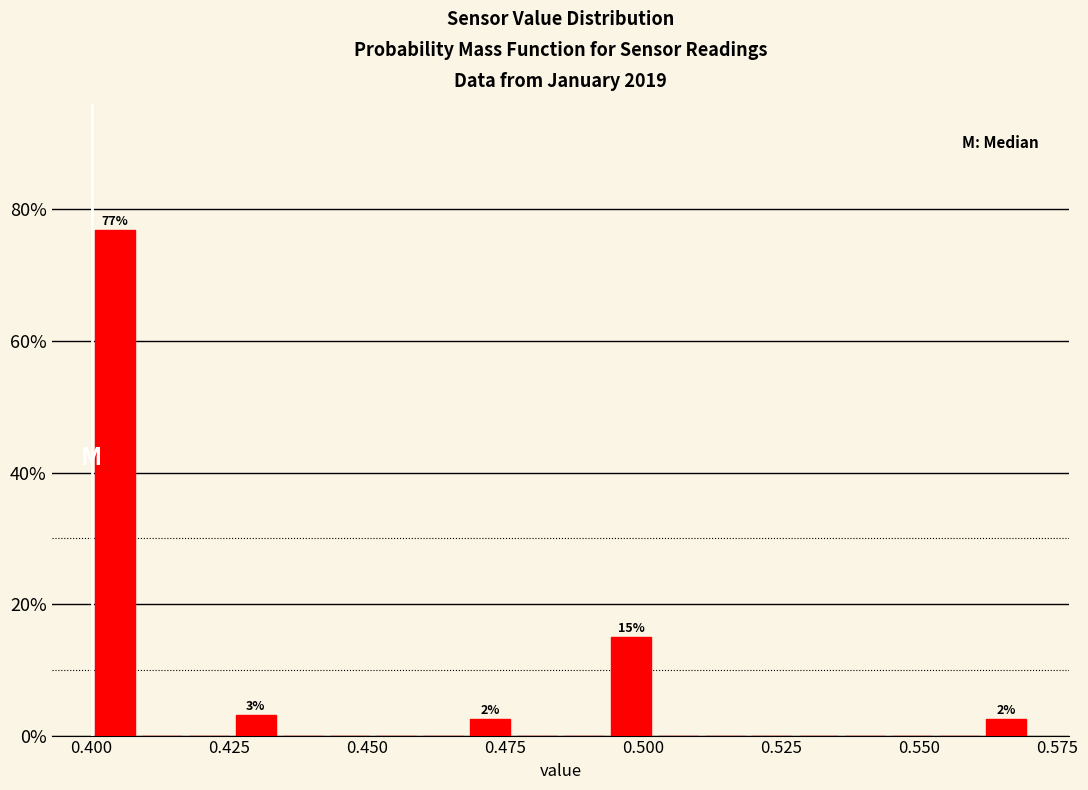

Read against the x-axis, roughly where is the centre of the tallest bar?

0.405